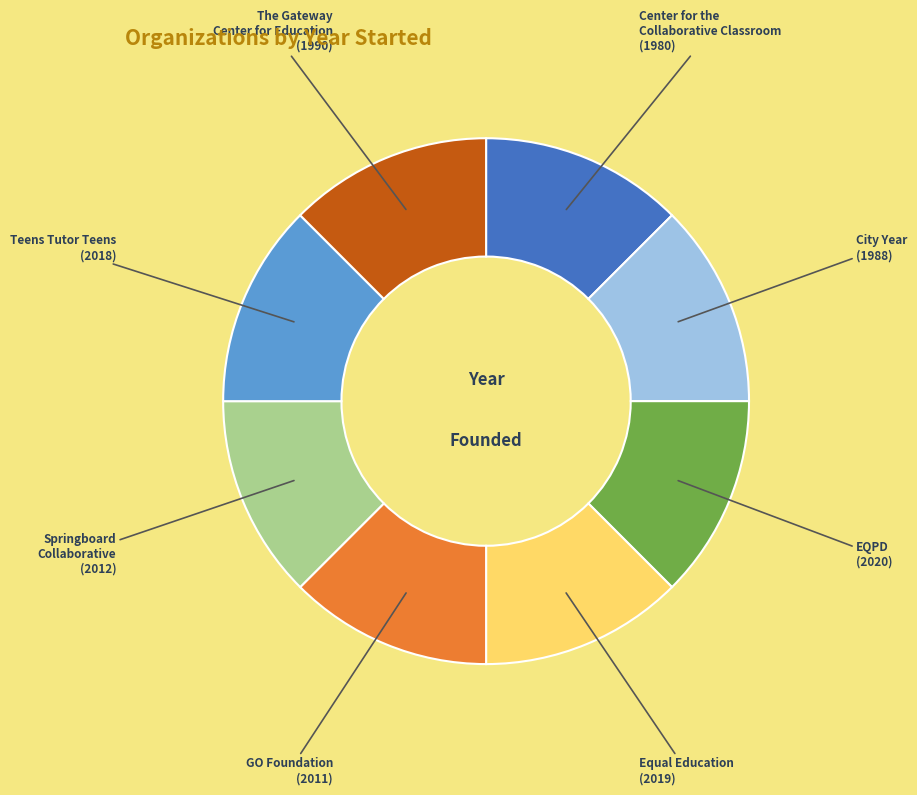

Count the number of slices in the pie.

8